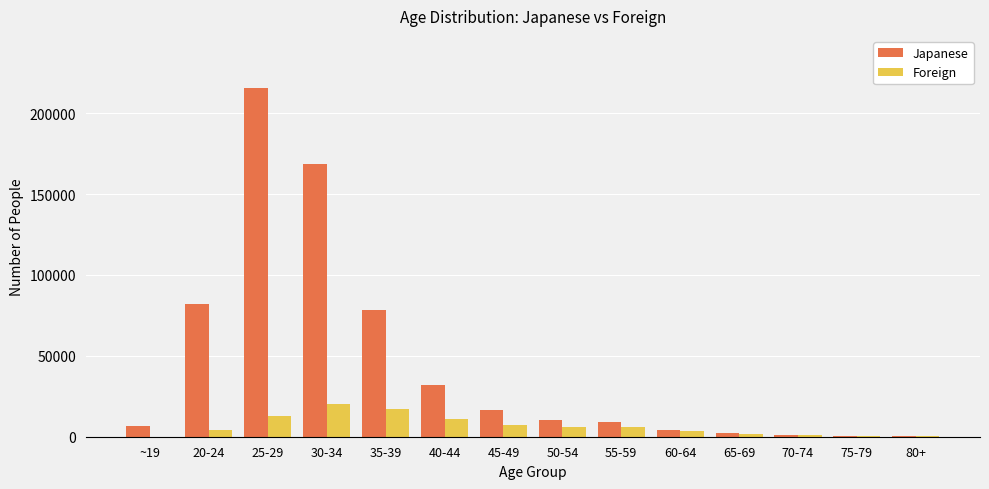

The value of Japanese at 55-59 is 9117. True or false?

True